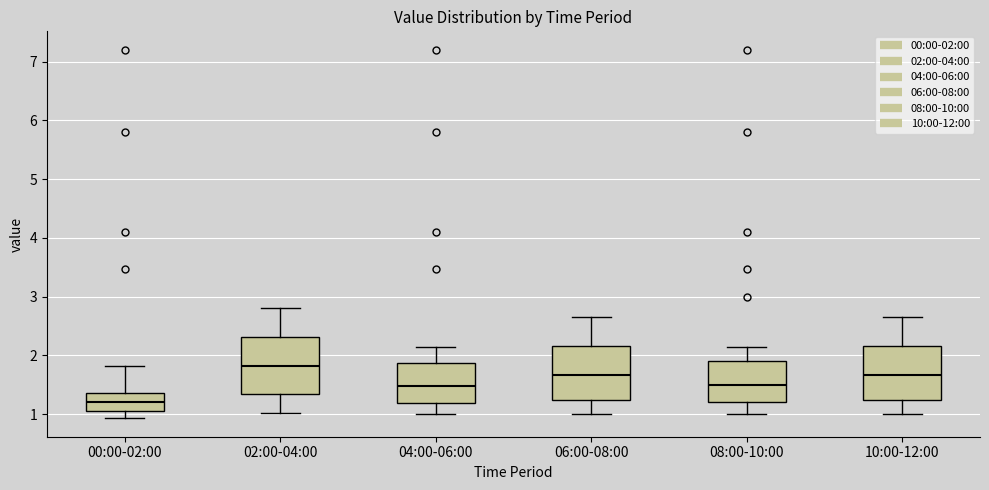

Reading left to right, read every box against the y-axis: the position of its median line, the range the box covers, and the ends of its whiskers. The values are not printed on the chart, so give them approximately, as read against the axis.

00:00-02:00: median 1.2, box 1.1 to 1.4, whiskers 0.9 to 1.8
02:00-04:00: median 1.8, box 1.3 to 2.3, whiskers 1.0 to 2.8
04:00-06:00: median 1.5, box 1.2 to 1.9, whiskers 1.0 to 2.2
06:00-08:00: median 1.7, box 1.2 to 2.2, whiskers 1.0 to 2.7
08:00-10:00: median 1.5, box 1.2 to 1.9, whiskers 1.0 to 2.2
10:00-12:00: median 1.7, box 1.2 to 2.2, whiskers 1.0 to 2.7